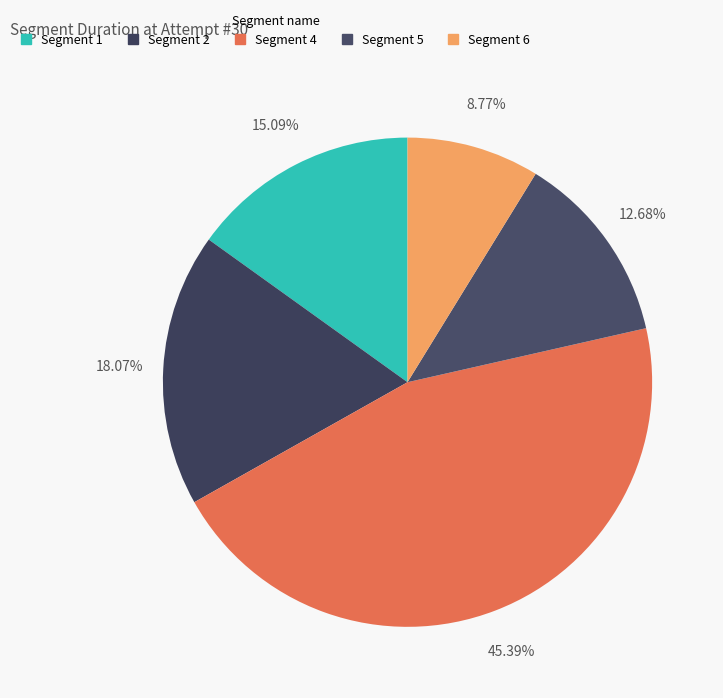

How many slices are in this pie chart?

5